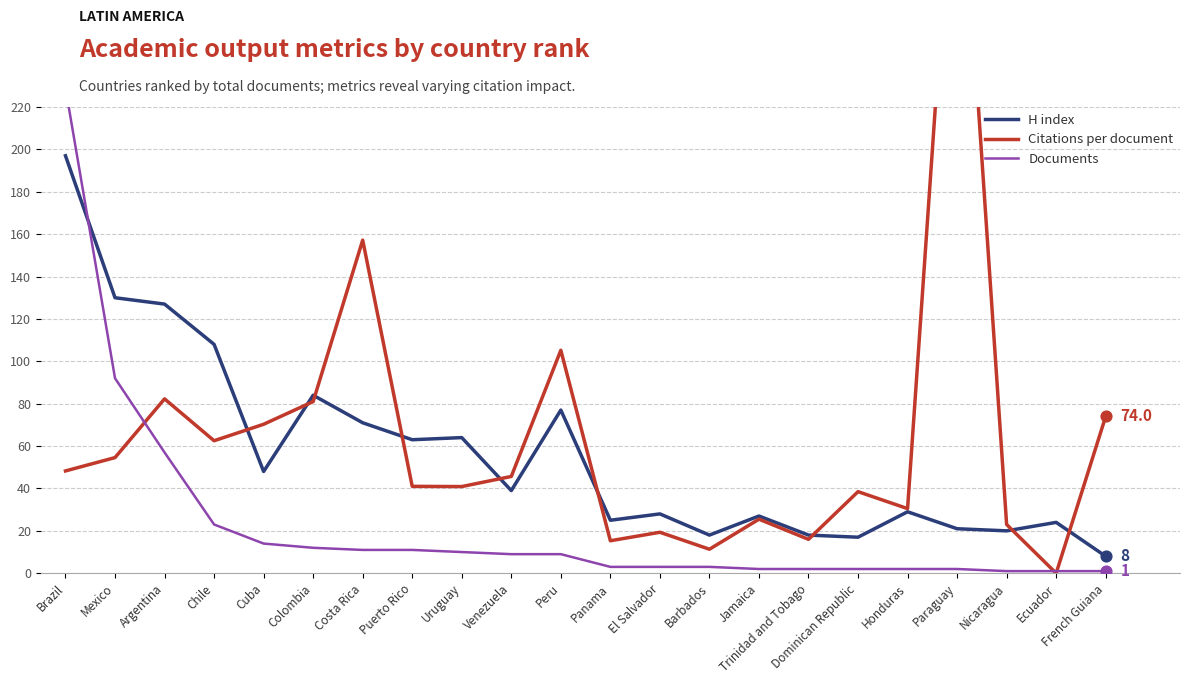

Which series has the largest Y range (max minus min)?

Citations per document